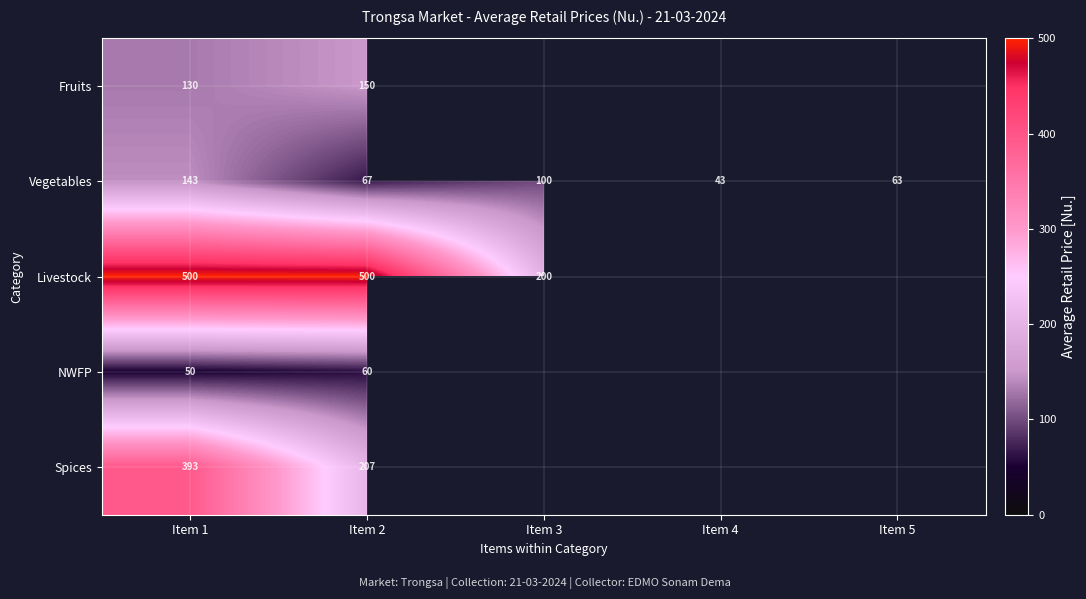

At how many categories does at least one series exceed 78?

3